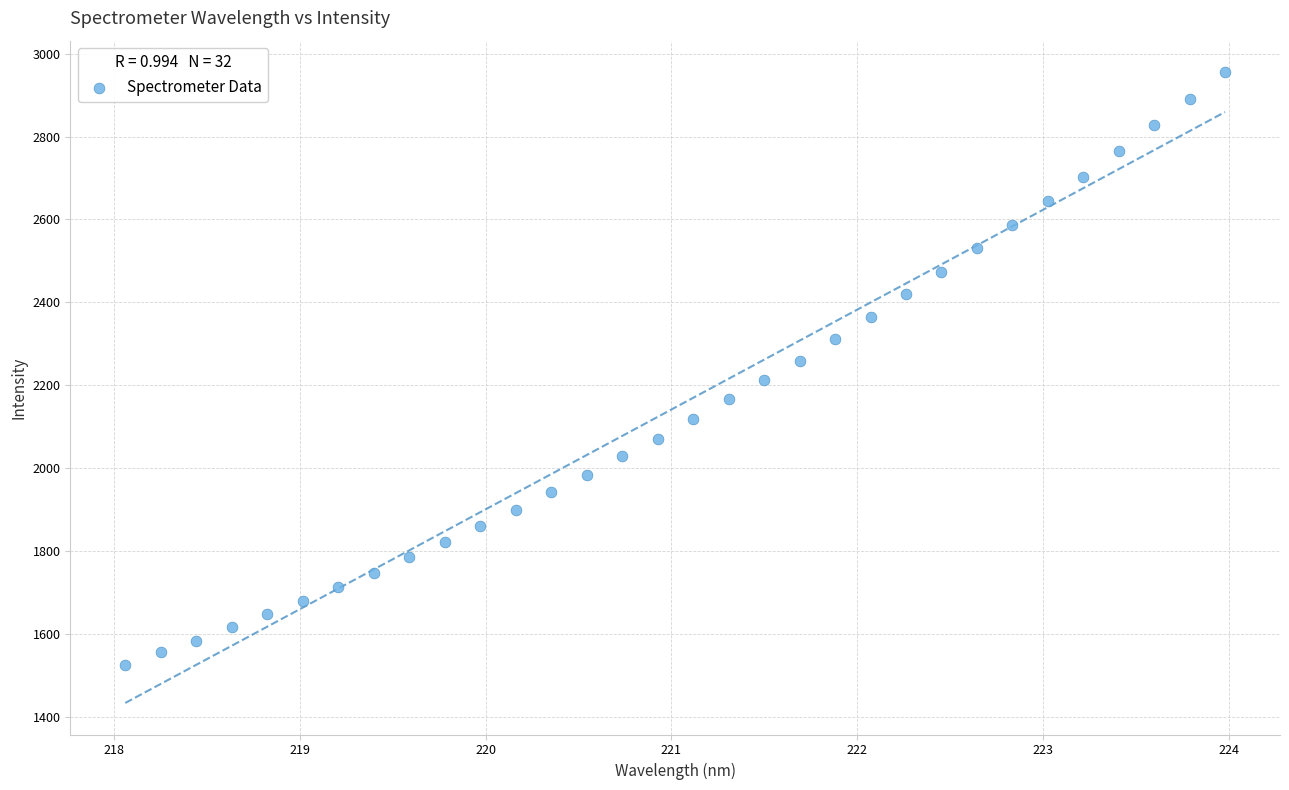

What is the range of X values (max minus min)?

5.9